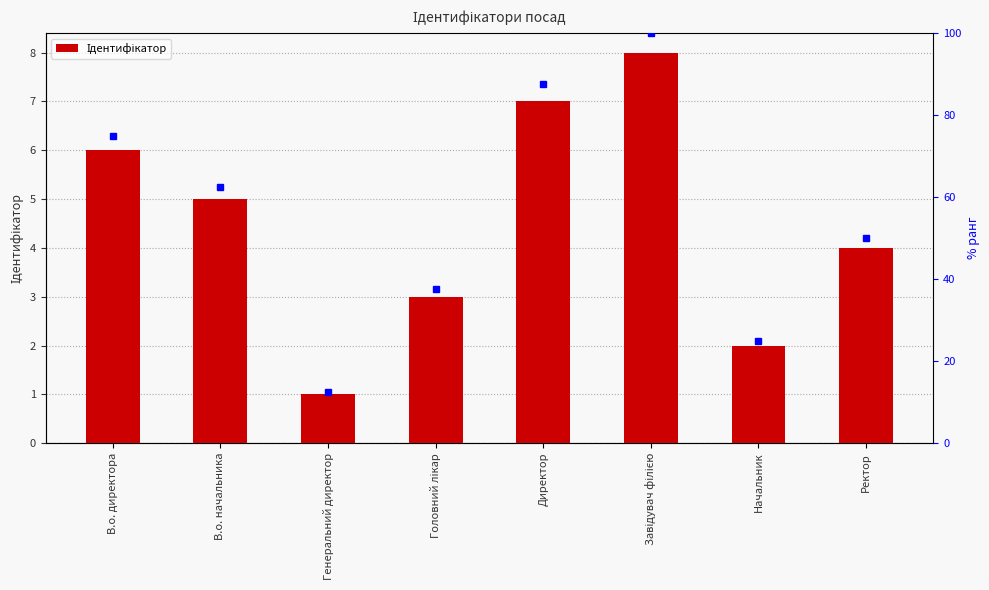

Reading right to left, extract all data points from this chart.

Ректор=4	Начальник=2	Завідувач філією=8	Директор=7	Головний лікар=3	Генеральний директор=1	В.о. начальника=5	В.о. директора=6